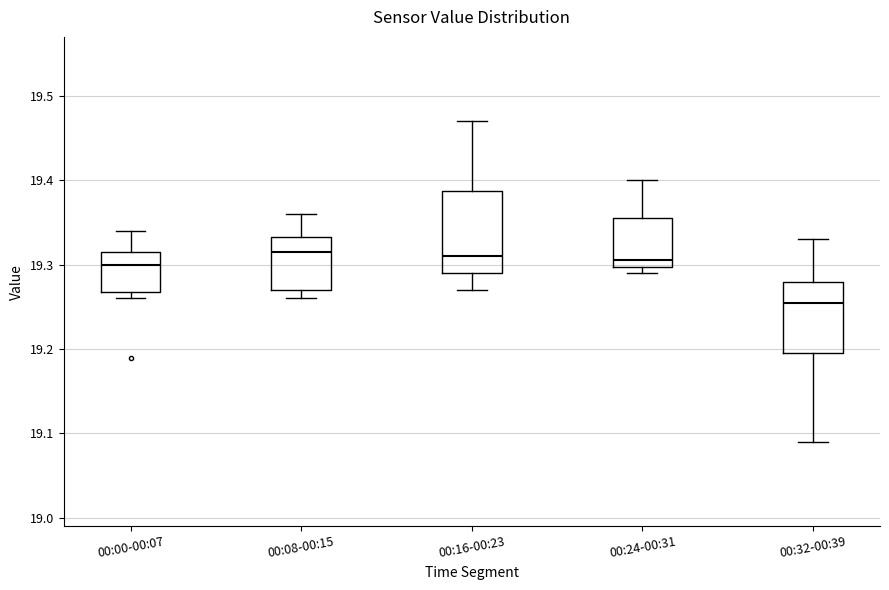

Comparing the boxes themselves (not the whiskers), which one is the tallest?

00:16-00:23